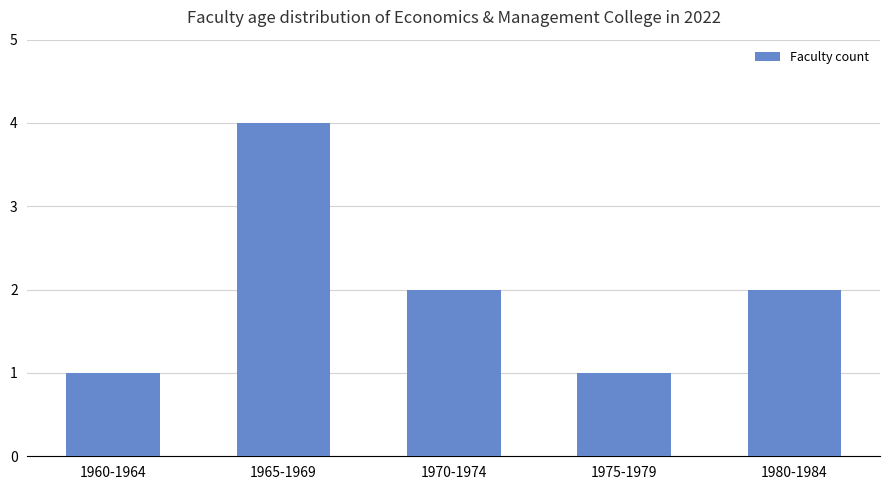

Are the bars grouped side by side (vs. stacked)?

No